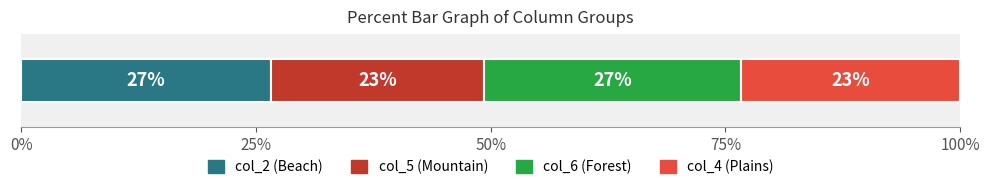

What are all the series names shown in the legend?

col_2 (Beach), col_5 (Mountain), col_6 (Forest), col_4 (Plains)